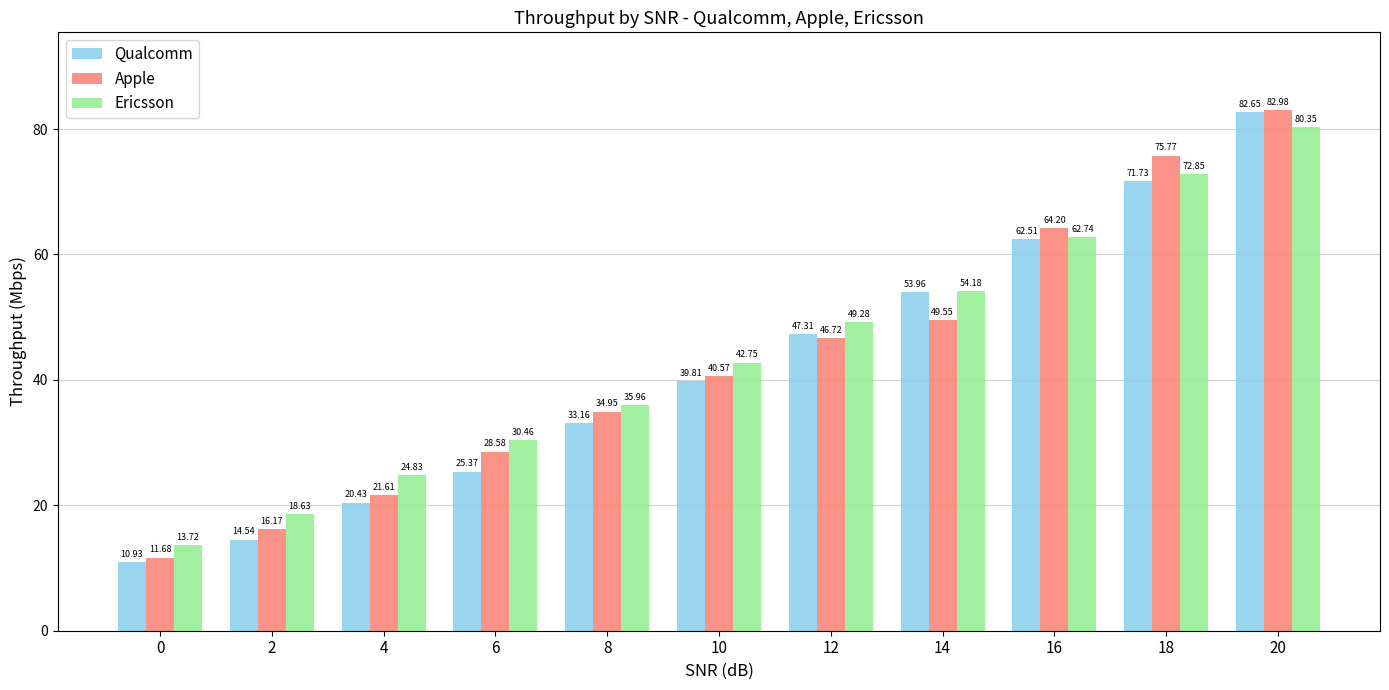

At 8, list the series in order from smallest to largest.

Qualcomm, Apple, Ericsson